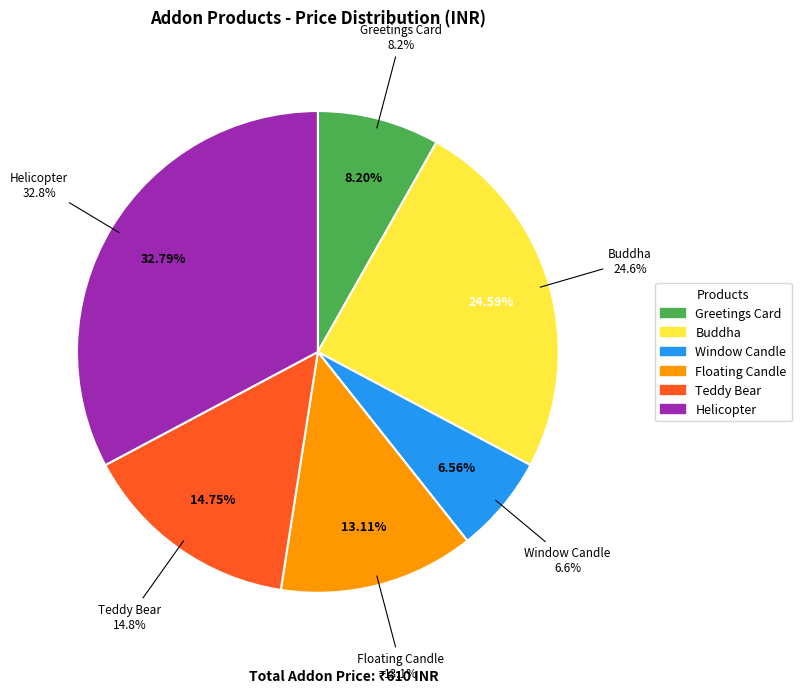

To the nearest percent, what portion does Teddy Bear represent?

15%